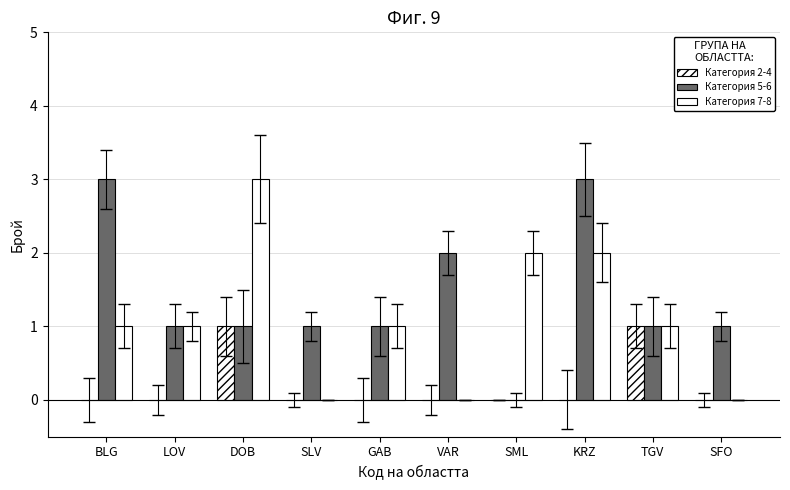

Which category has the lowest value in the Категория 2-4 series?

BLG